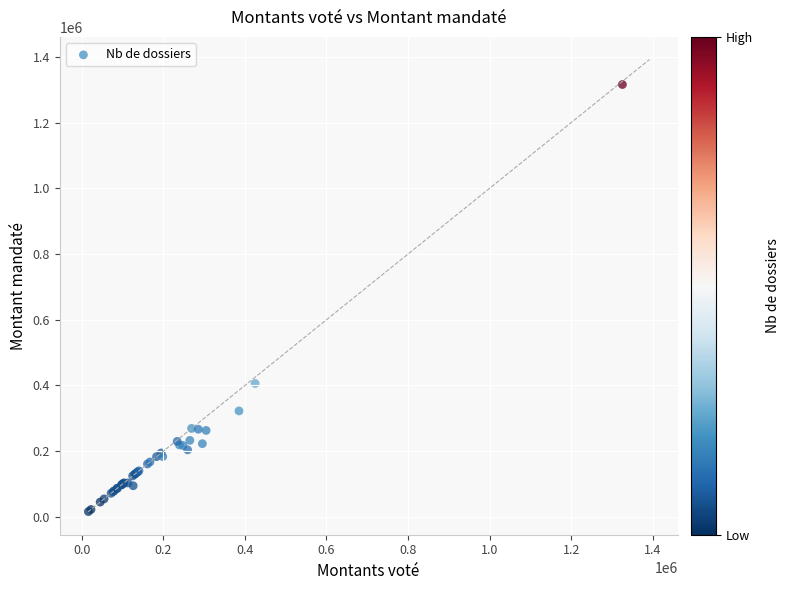

What Y value in the scatter plot is closest to 665986?

406024.1